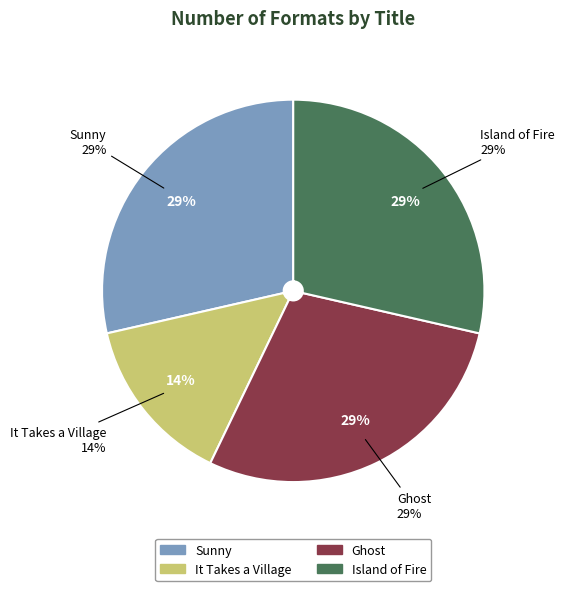

Which category has the biggest portion of the pie?

Sunny